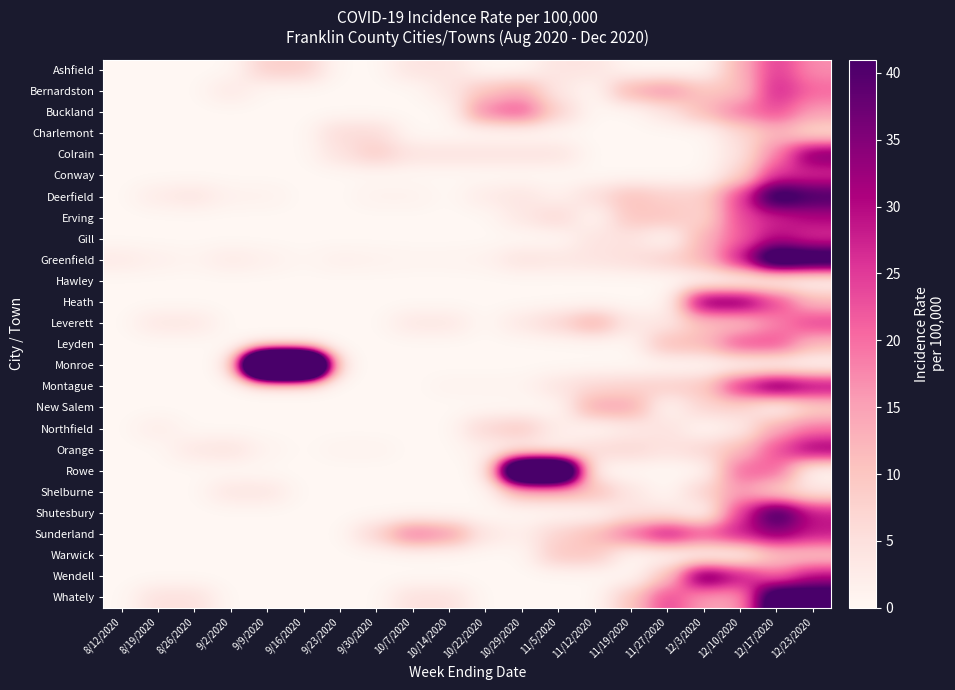

Which series has the largest range (max minus min)?

Monroe